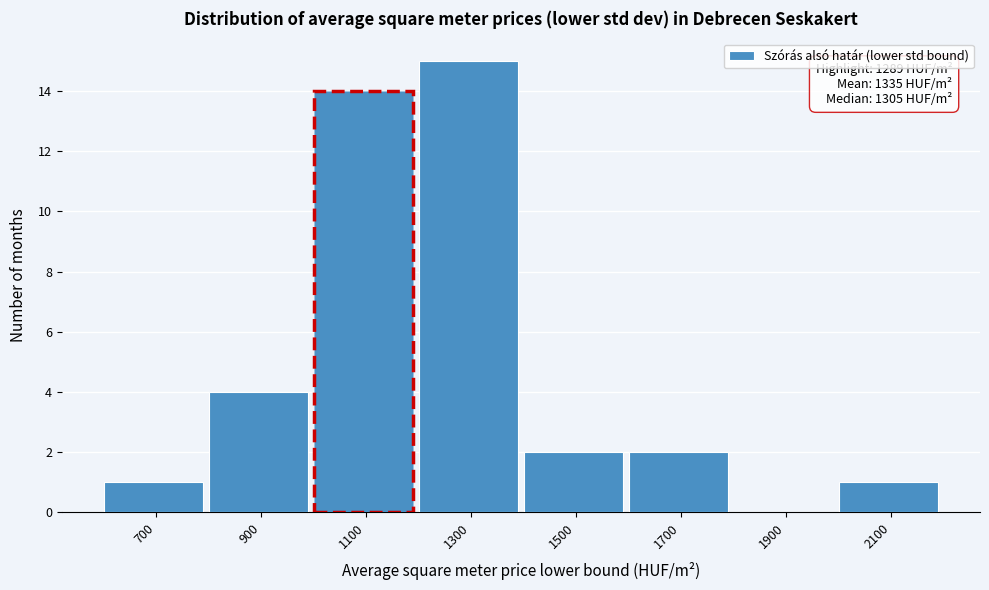

Reading left to right, what are all the values shown in this chart?

700=1	900=4	1100=14	1300=15	1500=2	1700=2	1900=0	2100=1